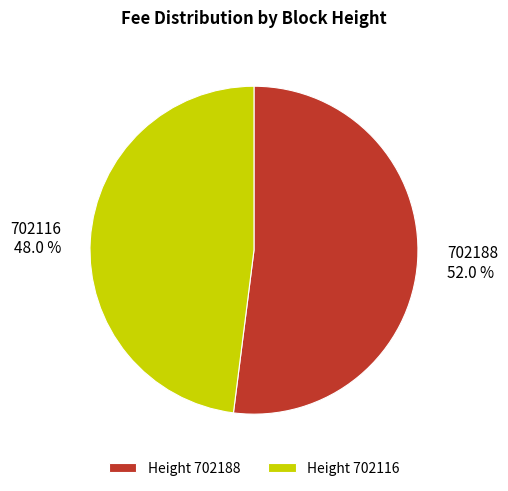

True or false: 702188 accounts for 42% of the total.

False